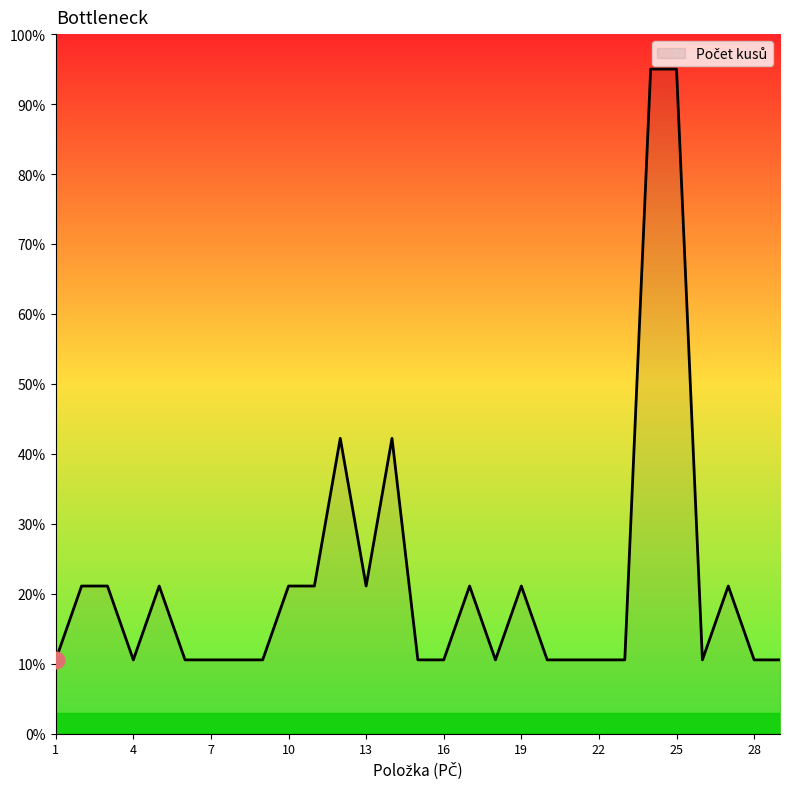

Which category has the lowest value across all series?

1